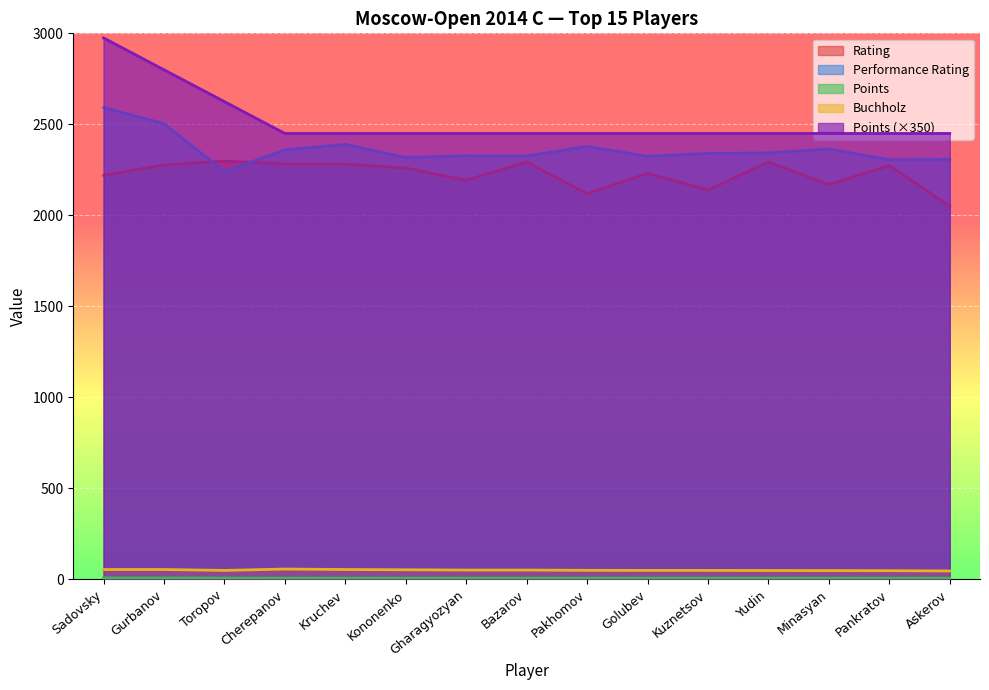

What is the label of the 13th point from the right?

Toropov